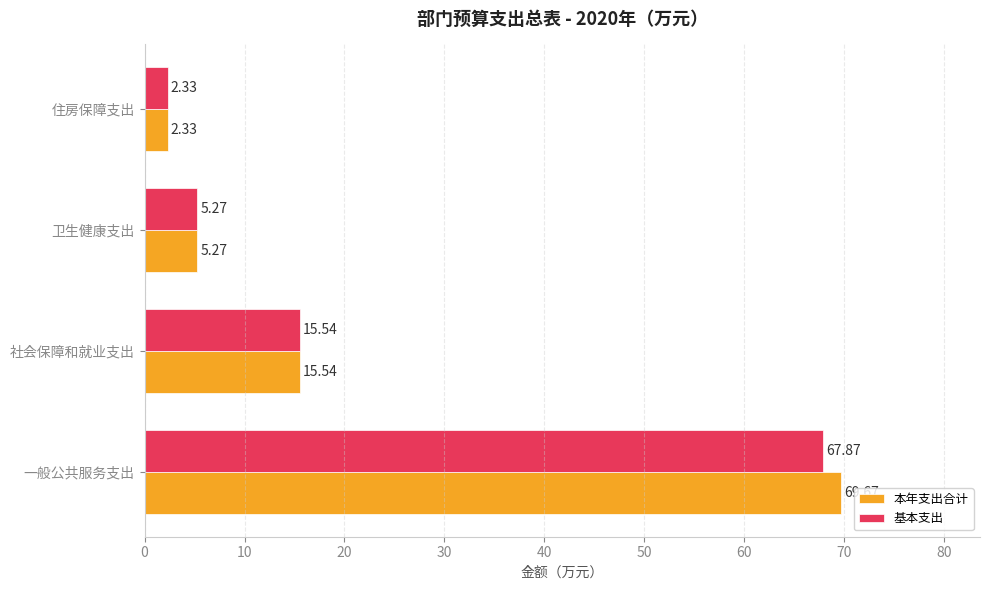

How many series are shown in this chart?

2